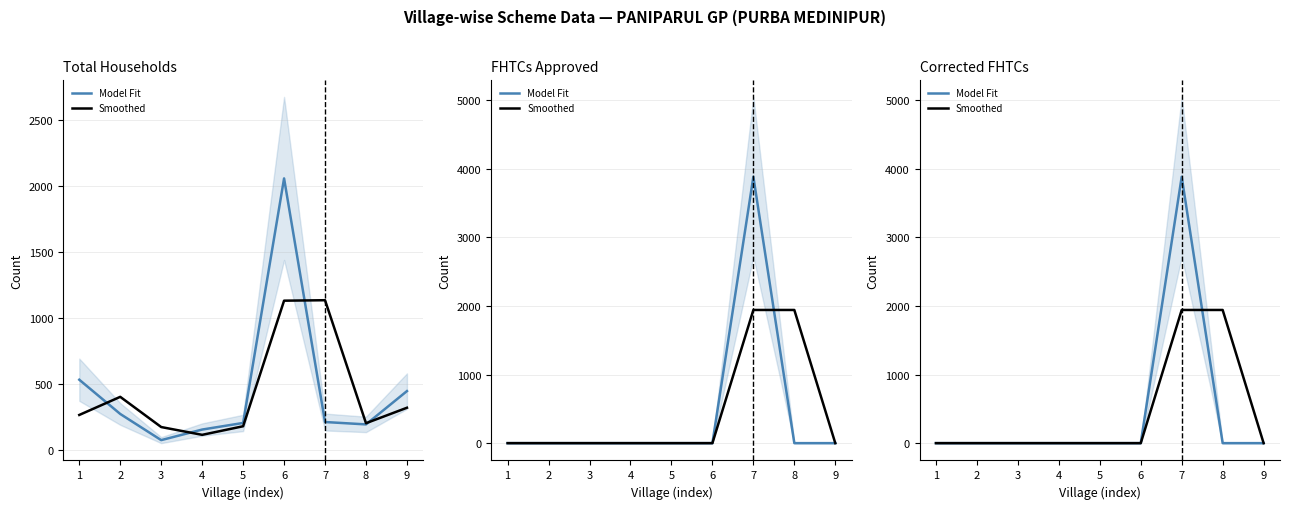

How many interior local peaks does the Model Fit series have?

1